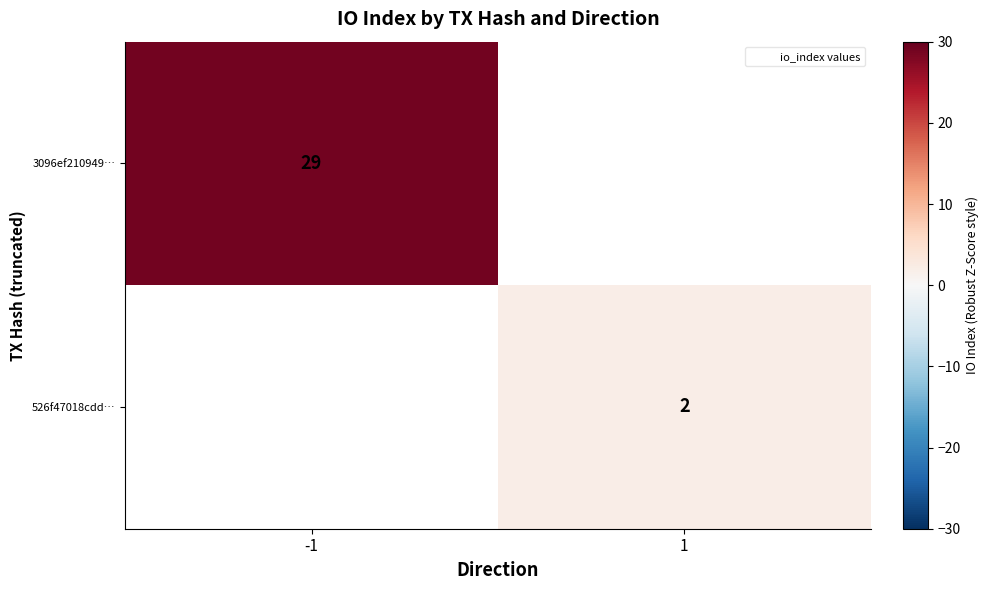

The 526f47018cdd… series shows 2 at 1. True or false?

True